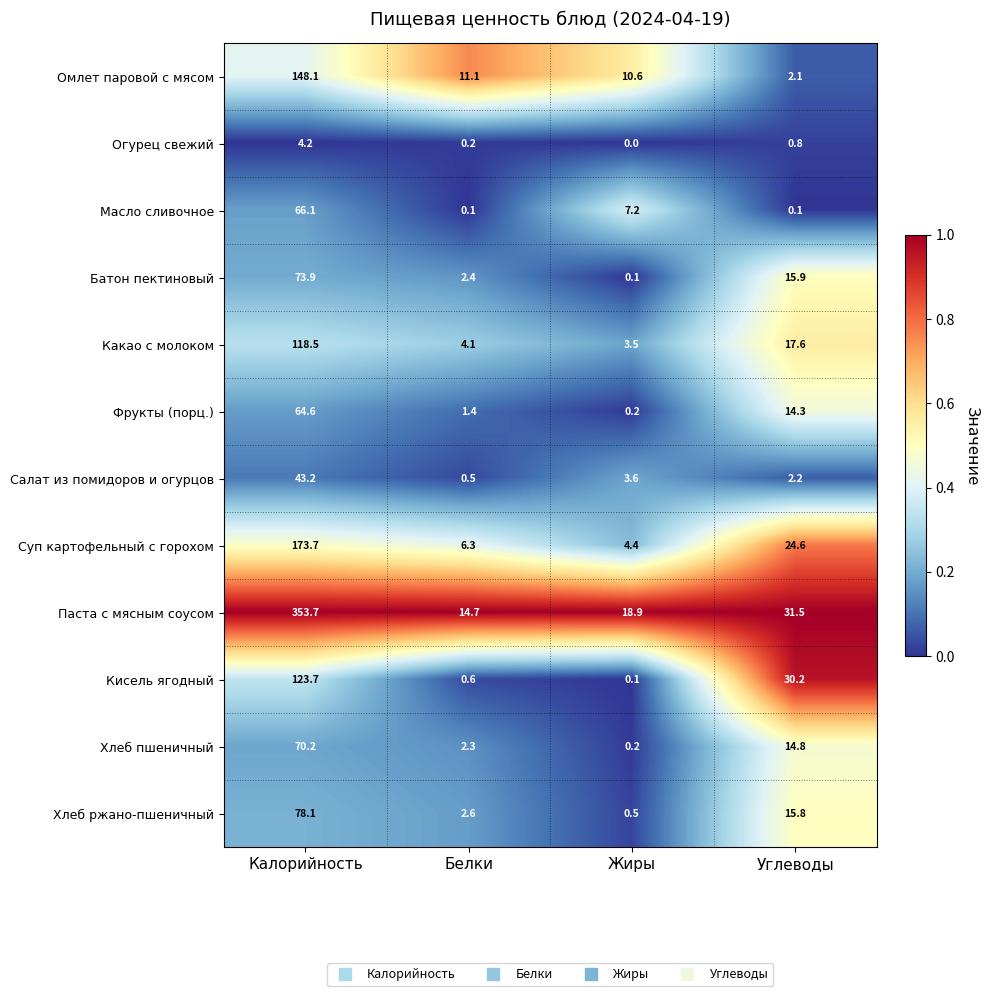

What is the difference between the second highest and minimum values in the Огурец свежий series?

0.8